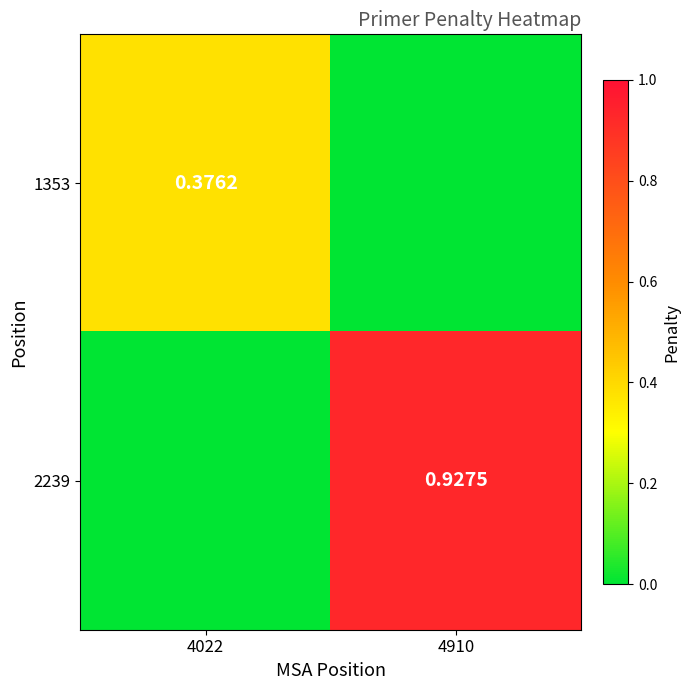

Between 4022 and 4910, which series saw the biggest shift?

2239